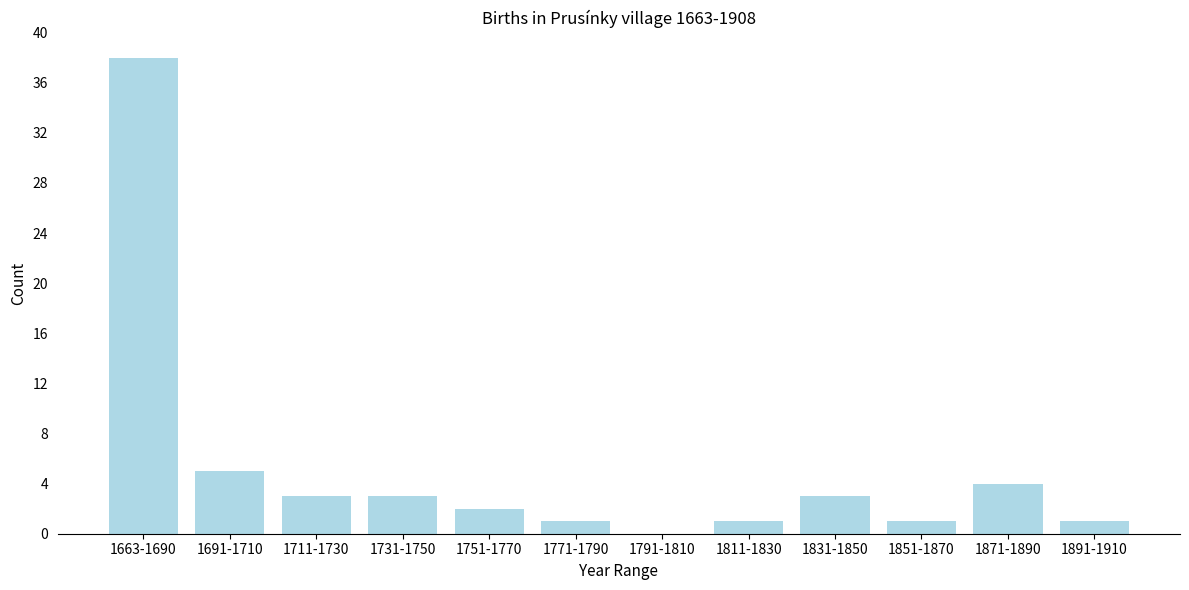

Reading right to left, what are all the values shown in this chart?

1891-1910=1	1871-1890=4	1851-1870=1	1831-1850=3	1811-1830=1	1791-1810=0	1771-1790=1	1751-1770=2	1731-1750=3	1711-1730=3	1691-1710=5	1663-1690=38